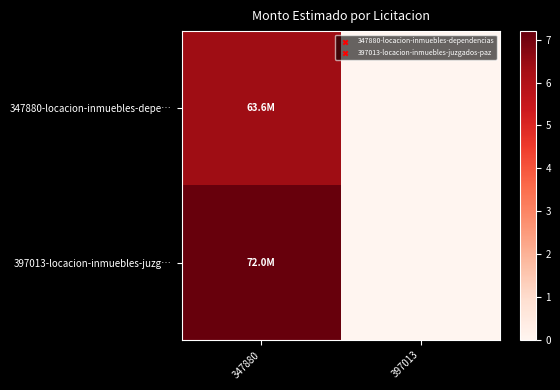

How many categories are shown in the chart?

2